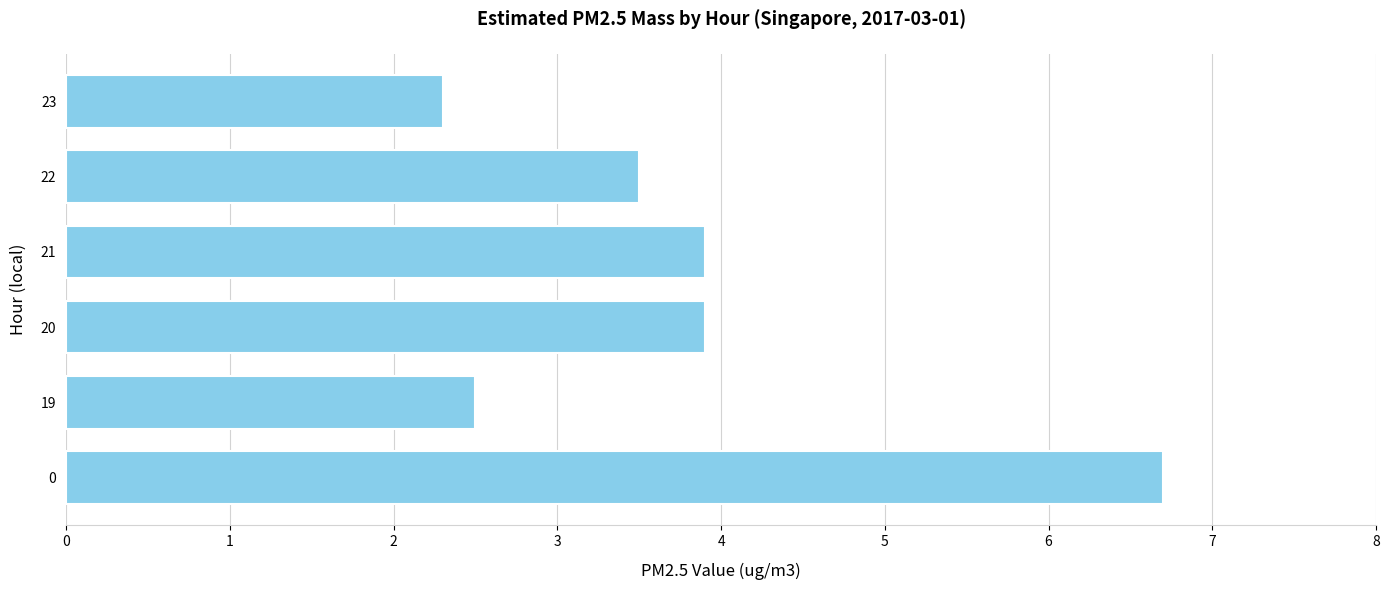

Is it true that the value at 19 is 2.5?

True